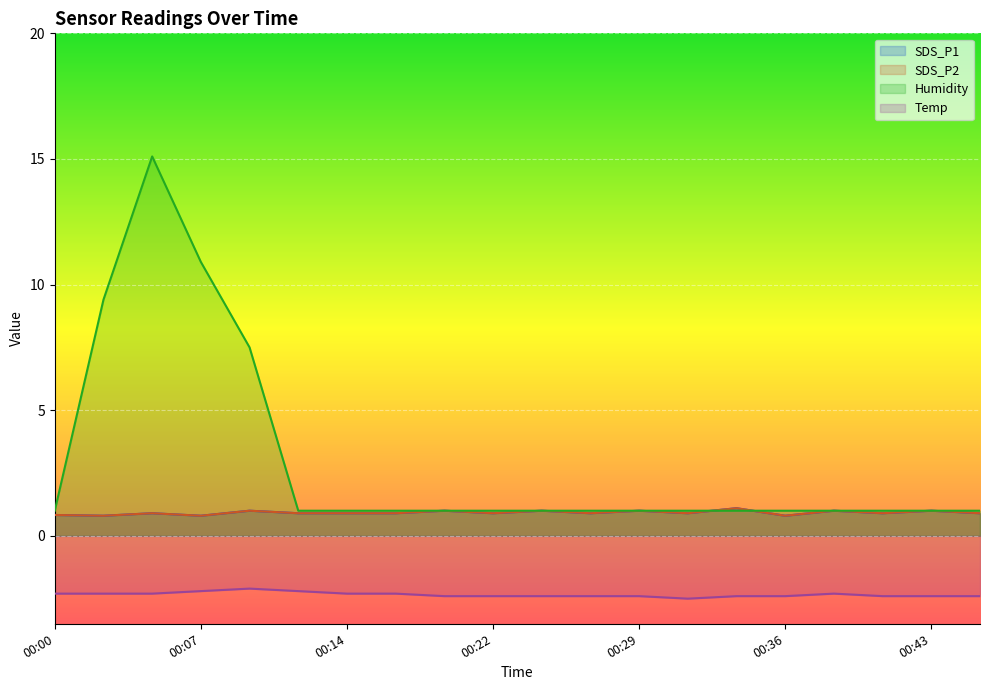

What is the approximate value of Humidity at 00:29?

1.0